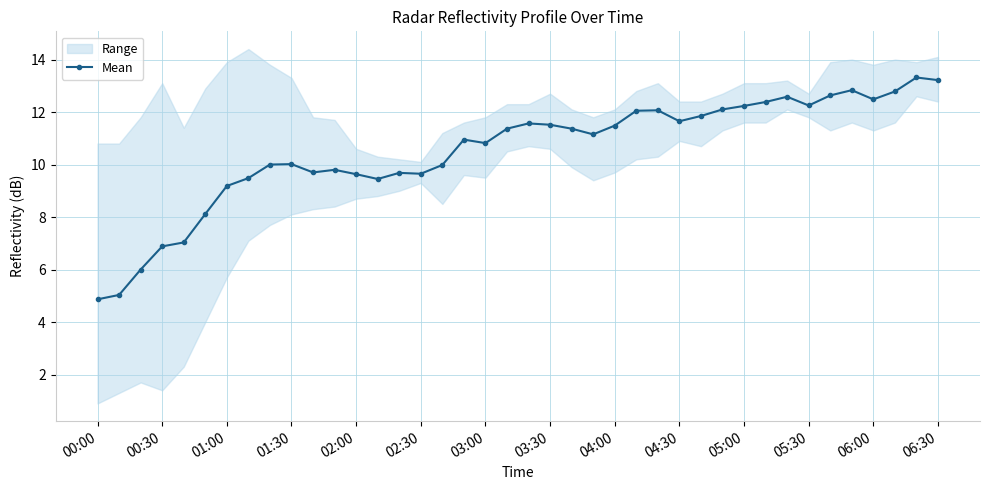

What is the maximum value for Mean?

13.3